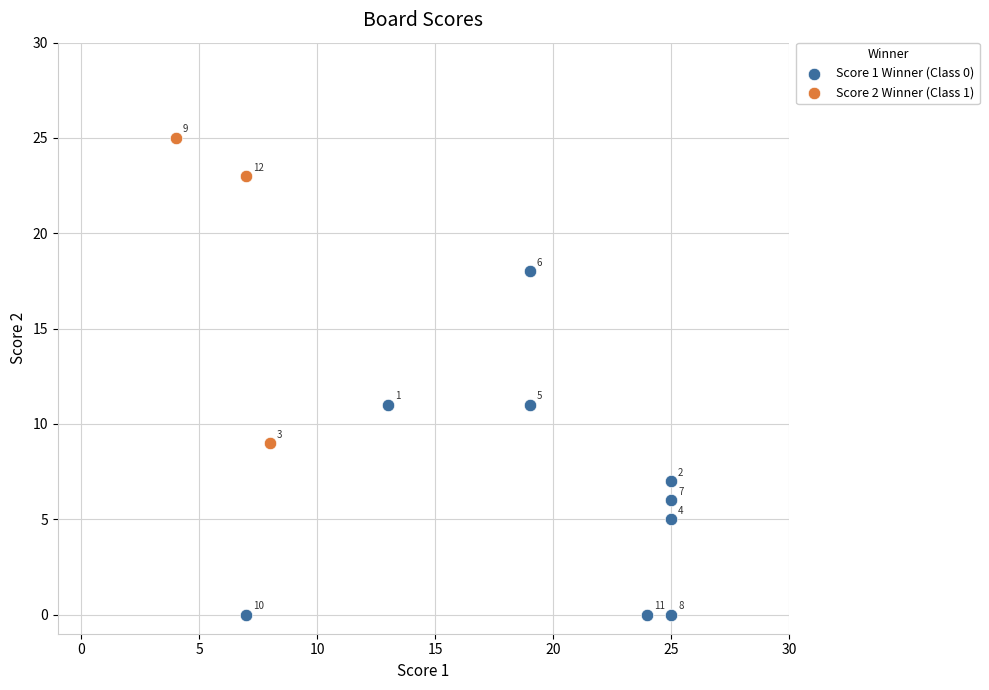

Which series contains the highest Y value?

Score 2 Winner (Class 1)